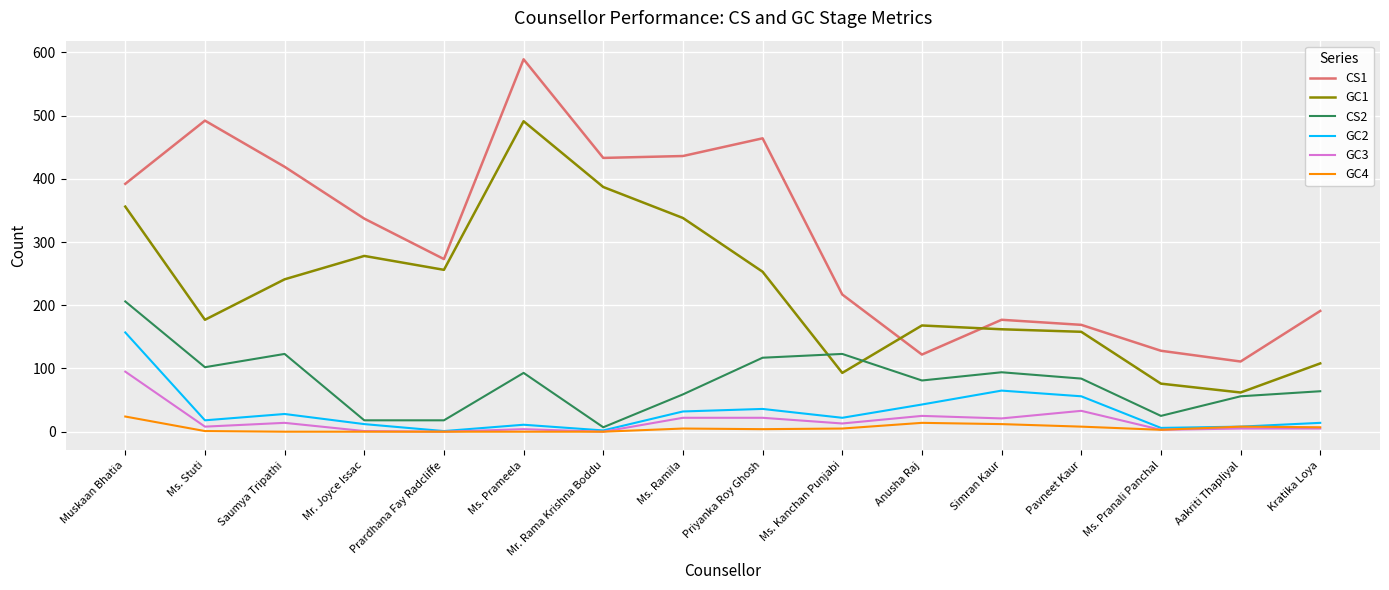

True or false: CS1 and GC3 cross at least once.

False